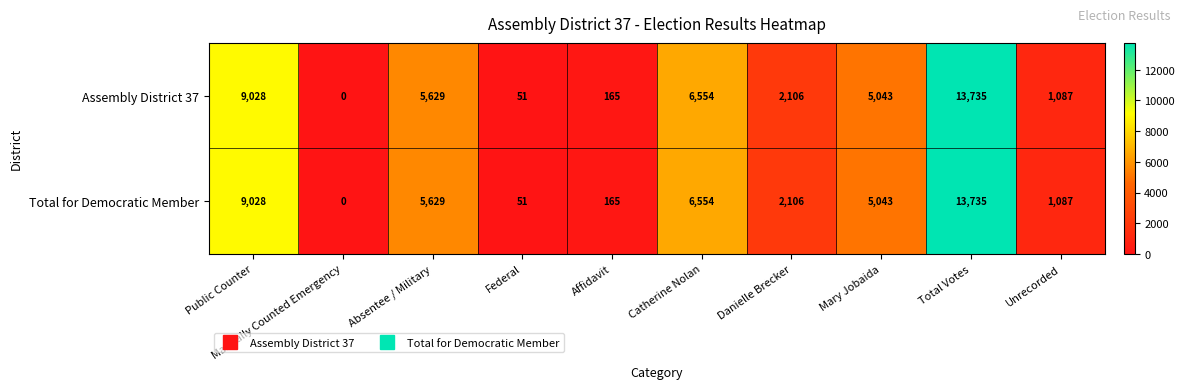

Rank the categories by Assembly District 37 value from highest to lowest.

Total Votes, Public Counter, Catherine Nolan, Absentee / Military, Mary Jobaida, Danielle Brecker, Unrecorded, Affidavit, Federal, Manually Counted Emergency